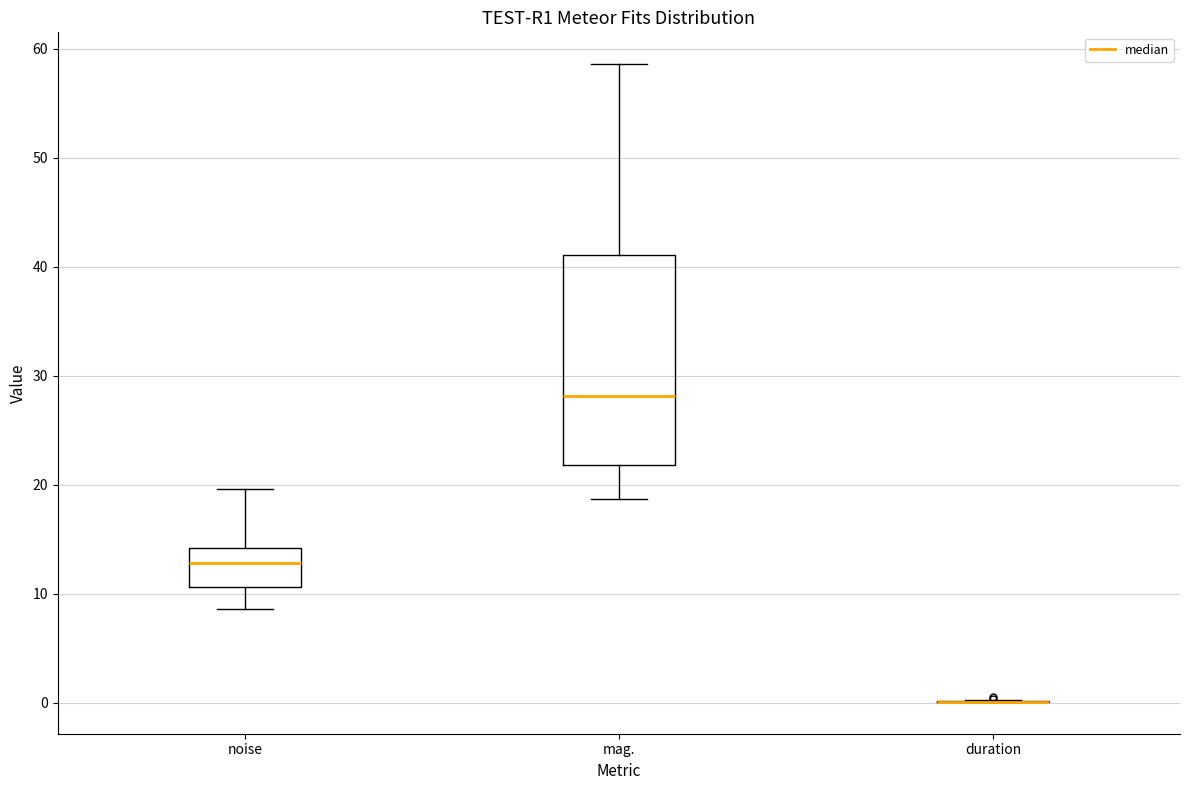

Reading left to right, read every box against the y-axis: the position of its median line, the range the box covers, and the ends of its whiskers. The values are not printed on the chart, so give them approximately, as read against the axis.

noise: median 13, box 11 to 14, whiskers 9 to 20
mag.: median 28, box 22 to 41, whiskers 19 to 59
duration: box collapsed to a line at 0, whiskers 0 to 0